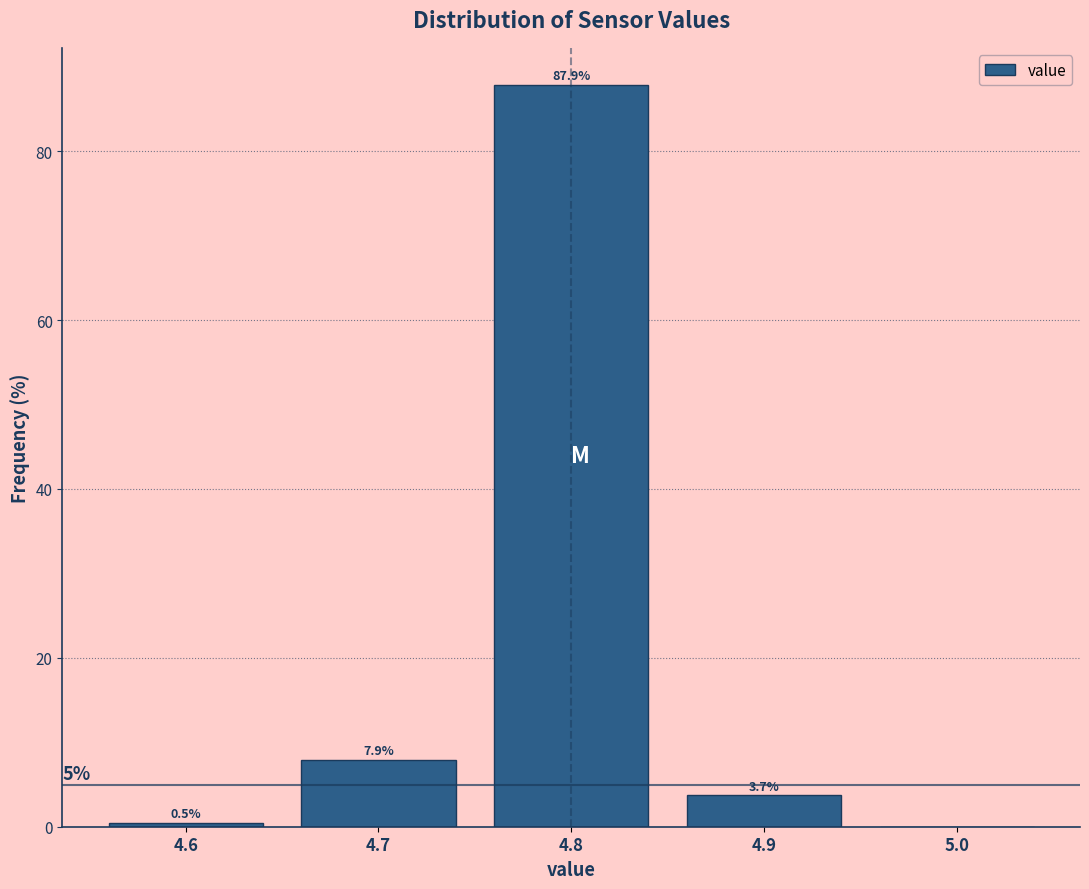

Which range on the x-axis has the tallest bar?

4.75 to 4.85